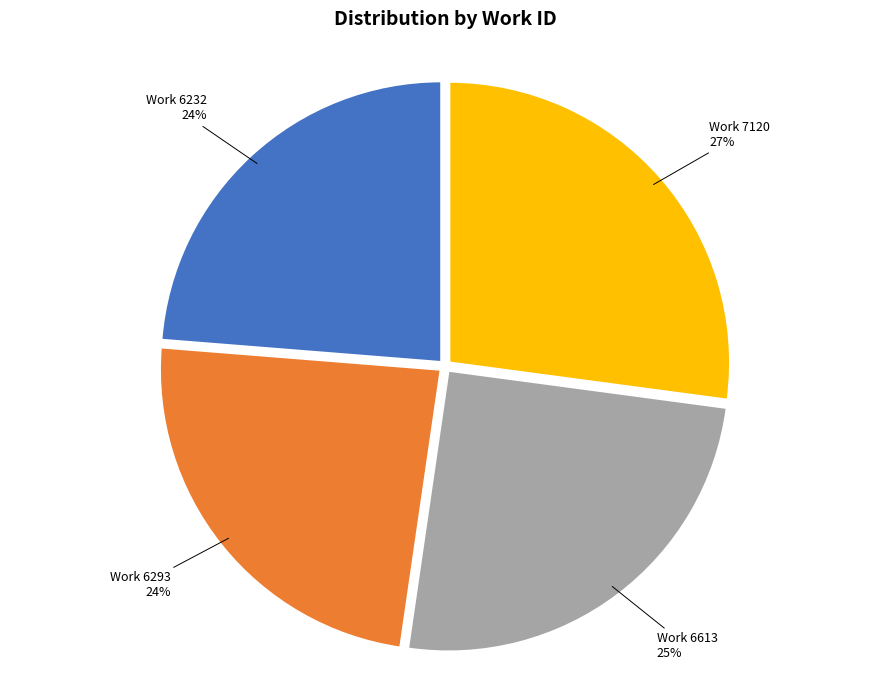

Is there a majority slice in this chart?

No